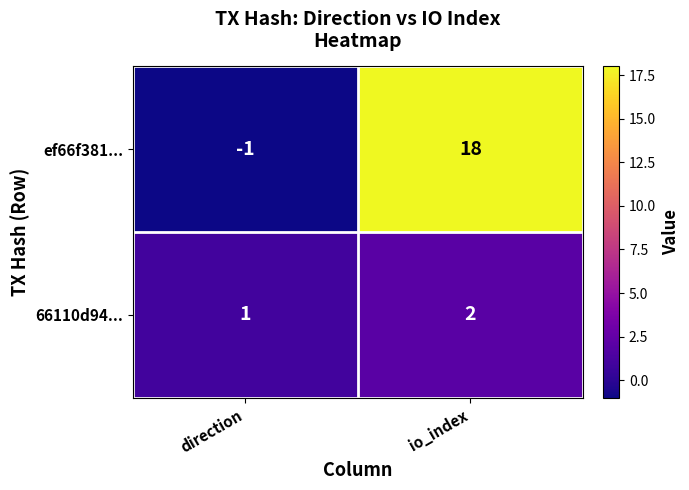

Rank the series by their maximum value, from highest to lowest.

ef66f381..., 66110d94...